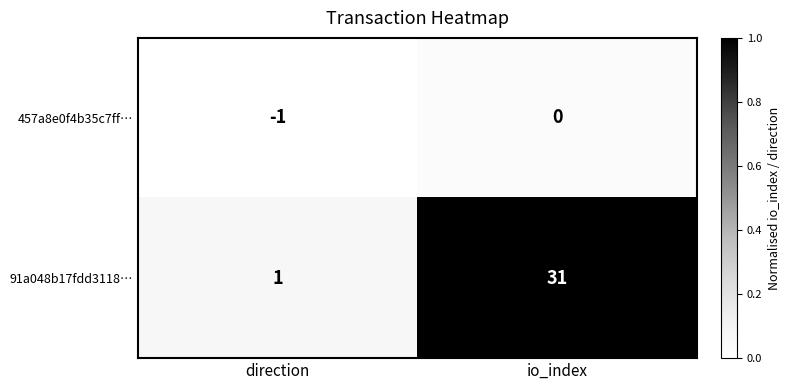

Reading left to right, transcribe all the data shown in this chart.

457a8e0f4b35c7ff…: -1	0
91a048b17fdd3118…: 1	31